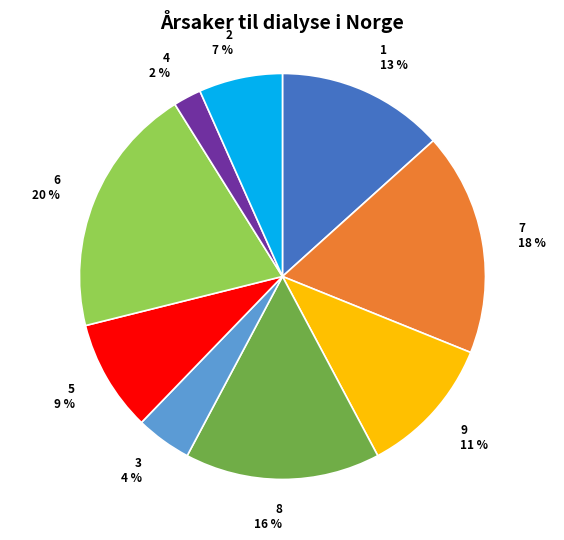

How many segments does this pie chart have?

9